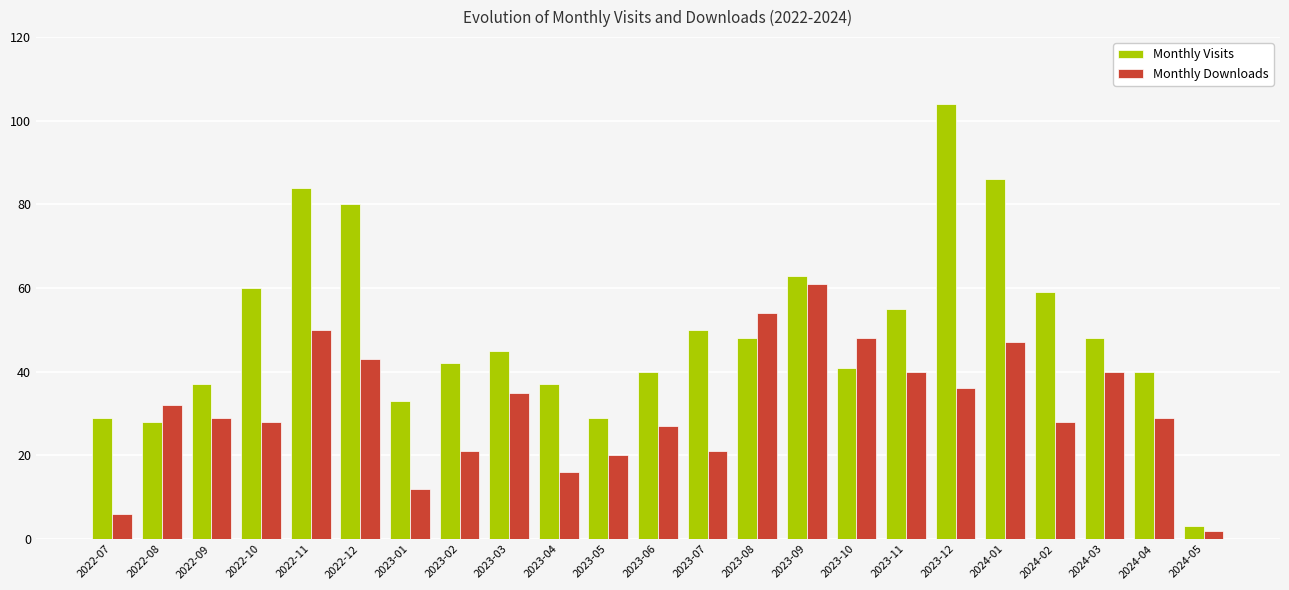

How many bars are there in total?

46